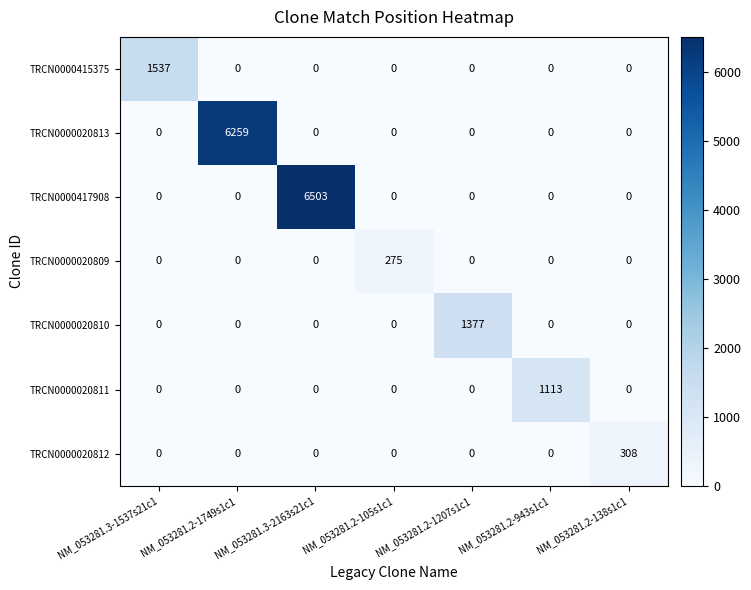

Rank the series by their maximum value, from highest to lowest.

TRCN0000417908, TRCN0000020813, TRCN0000415375, TRCN0000020810, TRCN0000020811, TRCN0000020812, TRCN0000020809